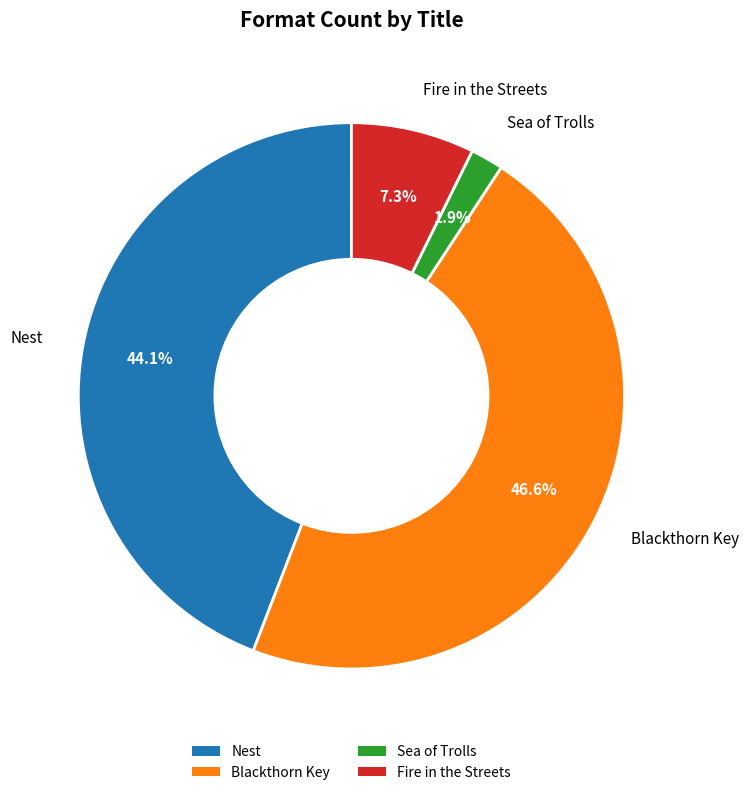

Which category has the biggest portion of the pie?

Blackthorn Key